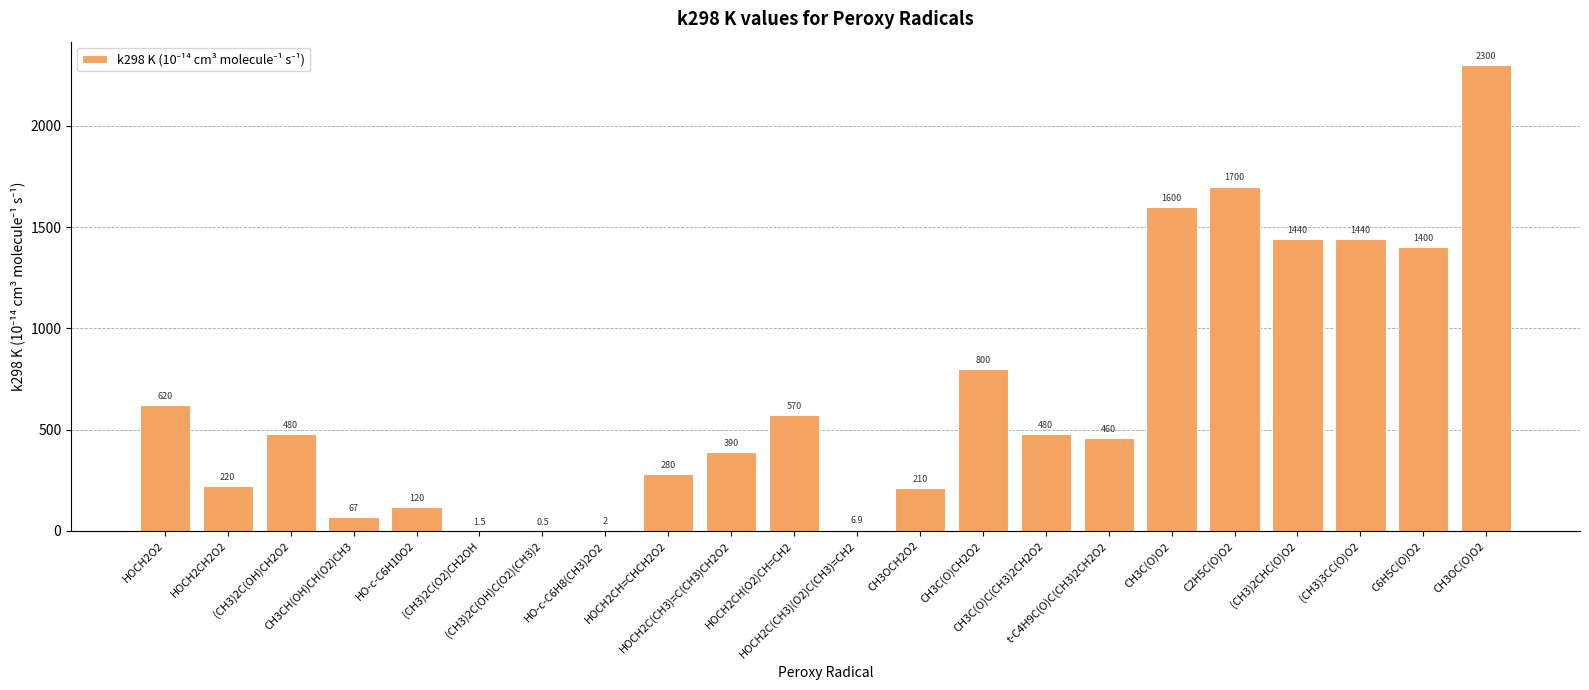

What is the greatest value displayed?

2300.0